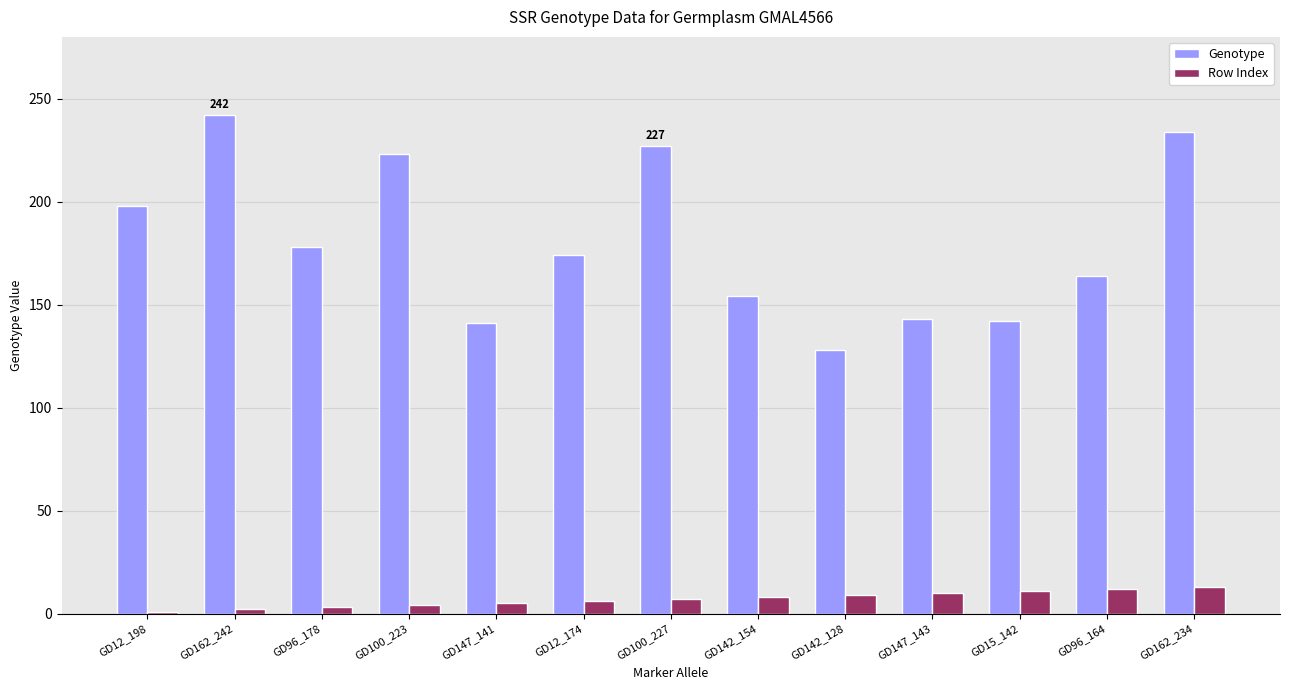

What is the highest value of the Genotype series?

242